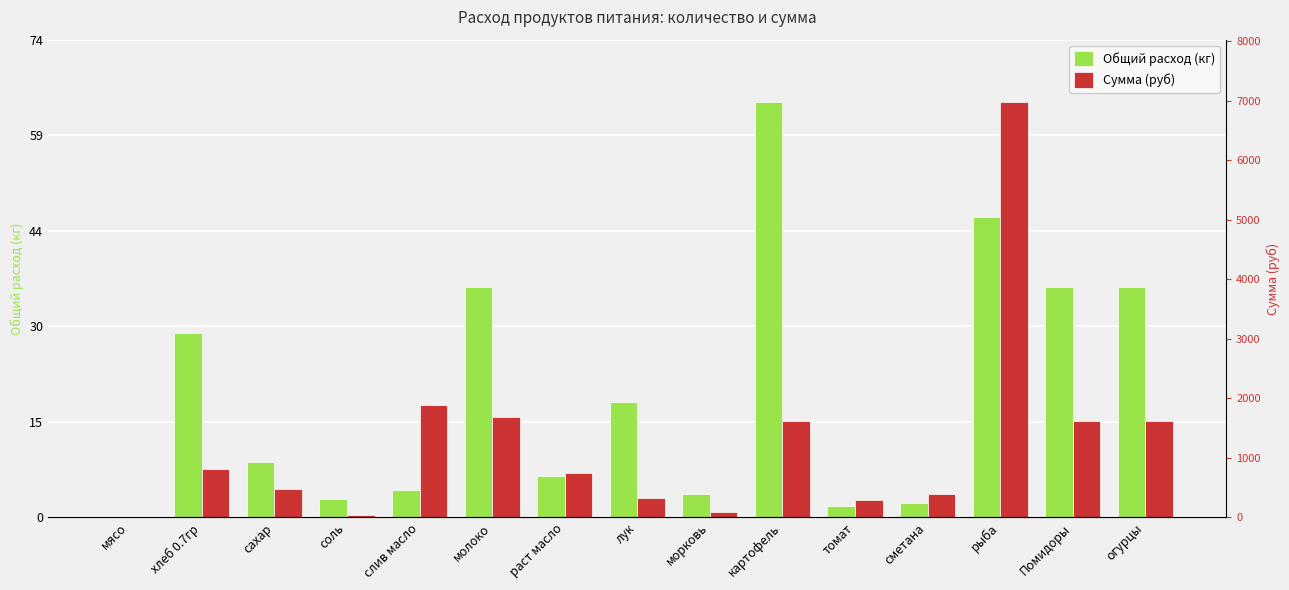

Rank the categories by Сумма (руб) value from lowest to highest.

мясо, соль, морковь, томат, лук, сметана, сахар, раст масло, хлеб 0.7гр, картофель, Помидоры, огурцы, молоко, слив масло, рыба